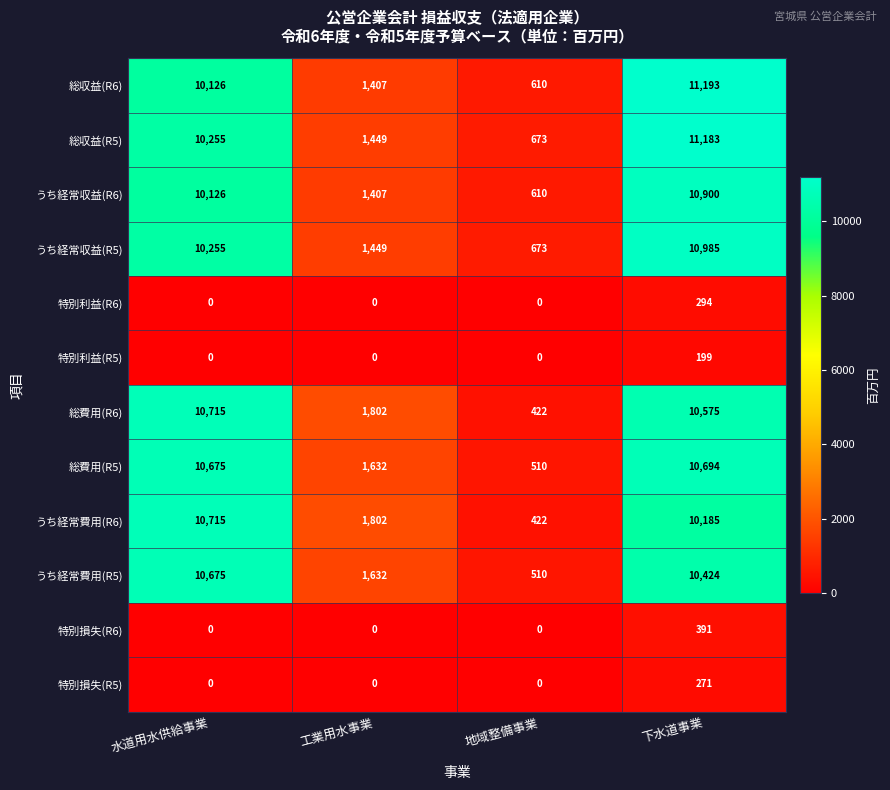

Is it true that うち経常収益(R5) equals 2463 at 工業用水事業?

False